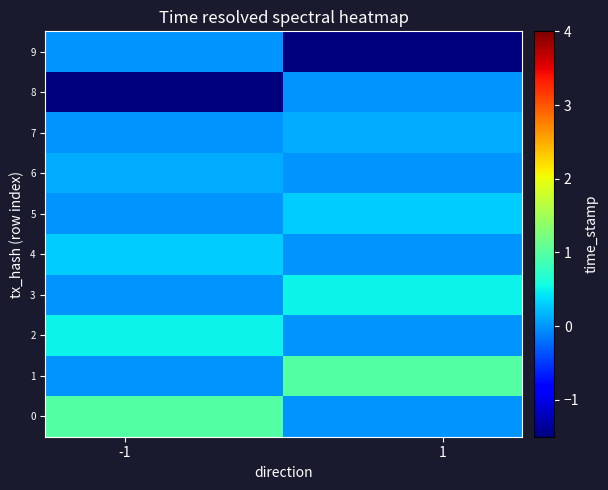

What is the greatest value displayed?

1.0